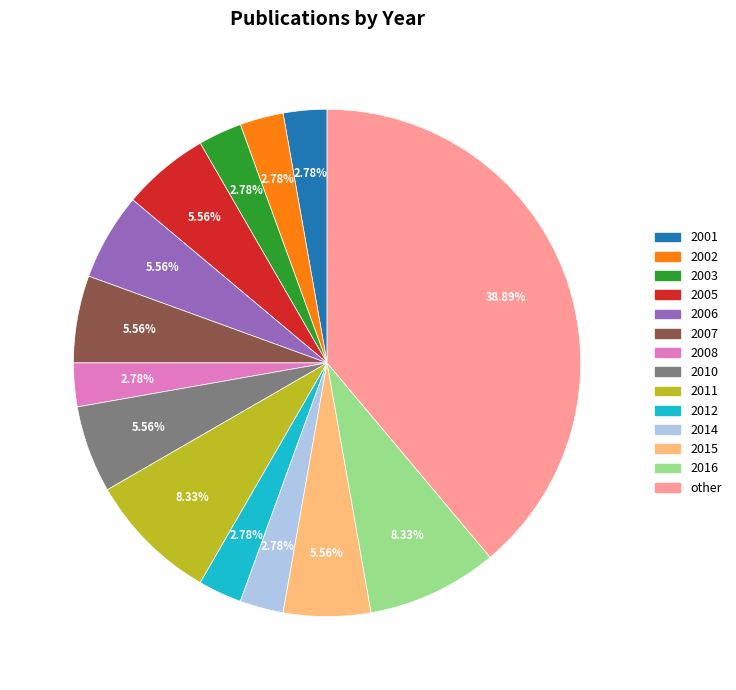

Between other and 2014, which is larger?

other